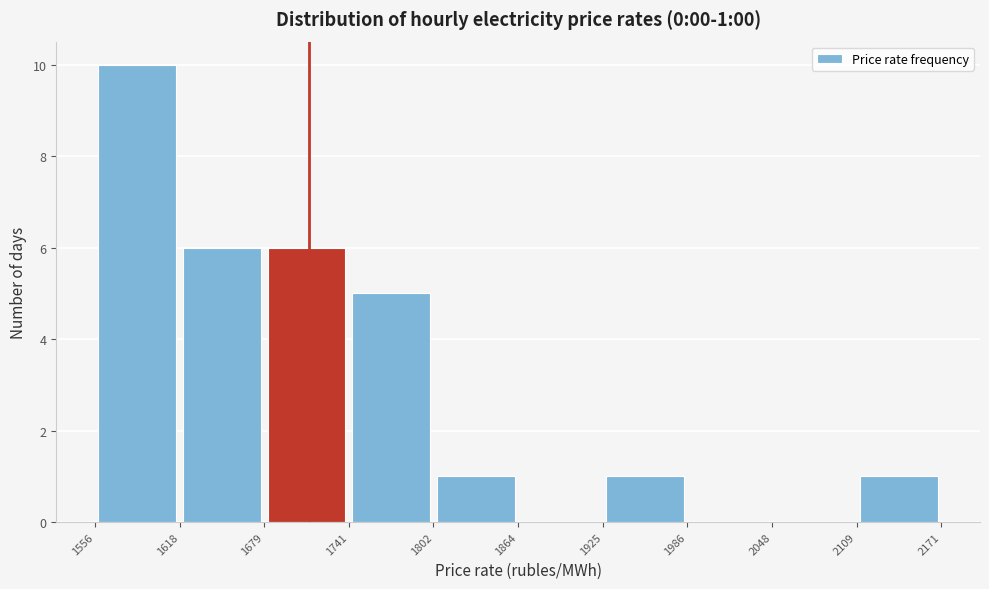

Which range on the x-axis has the tallest bar?

1556 to 1618